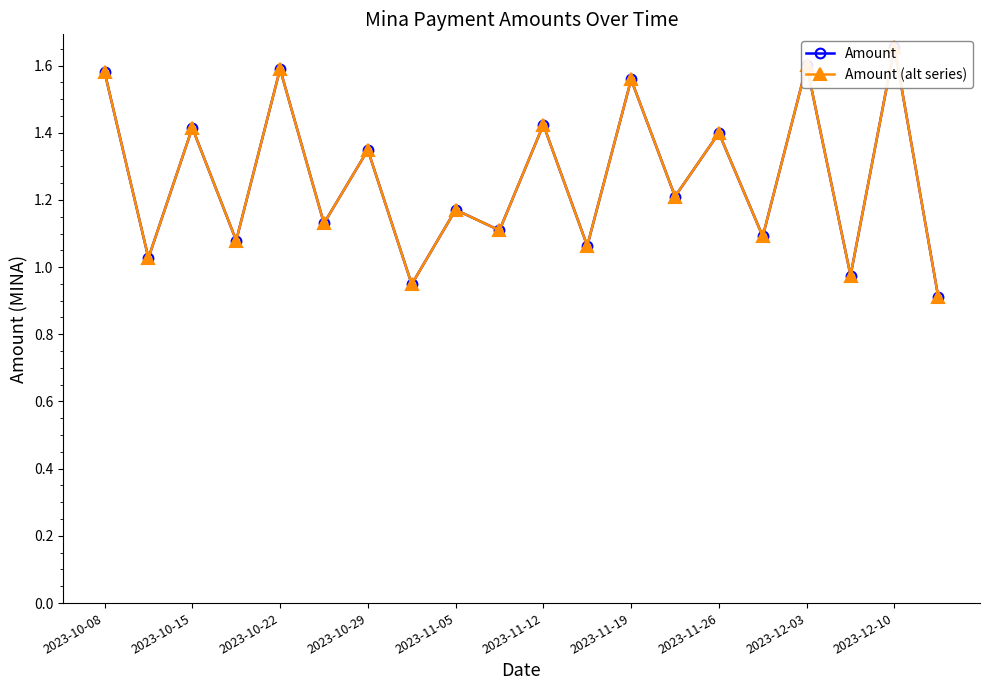

What is the maximum value for Amount?

1.7